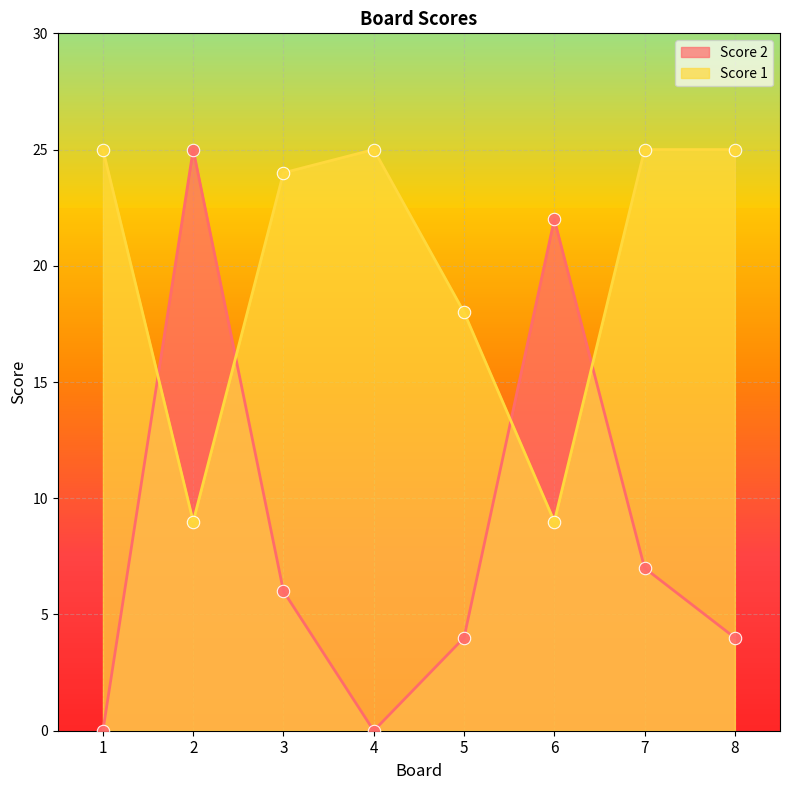

What are all the series names shown in the legend?

Score 2, Score 1